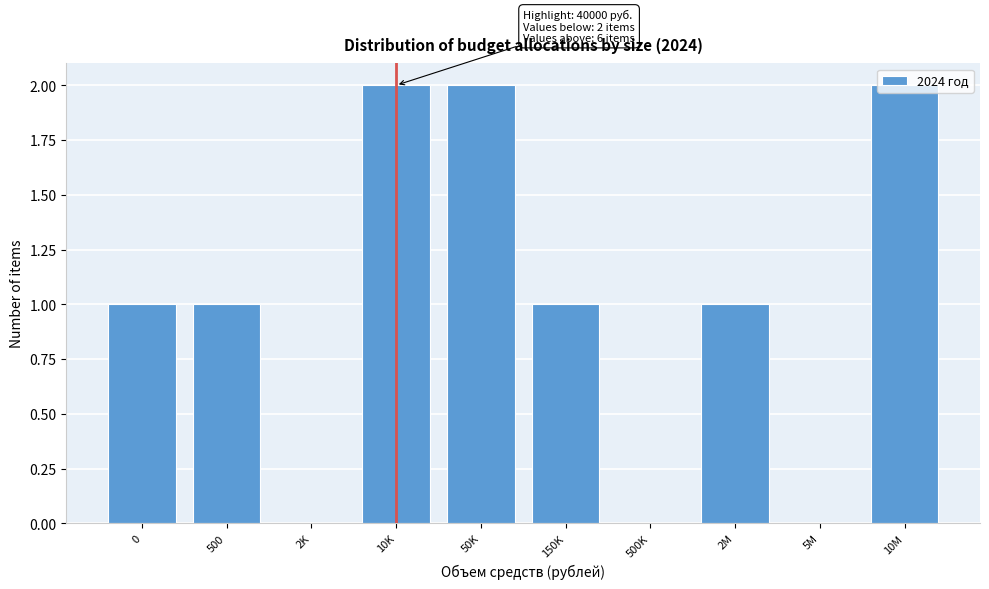

What is the change in value from 0 to 50K?

+1